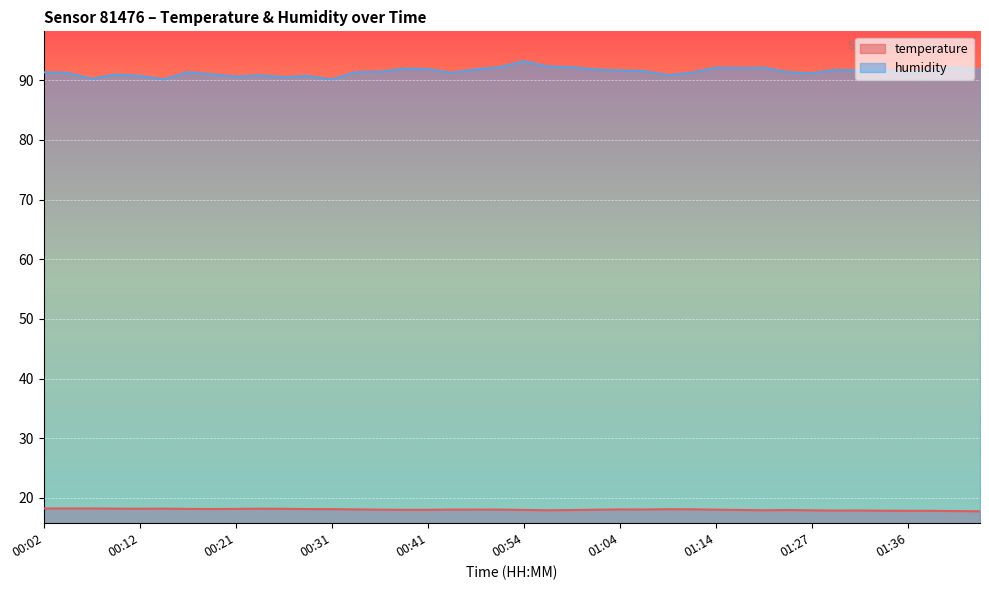

What is the difference between the maximum and minimum values in the humidity series?

3.1